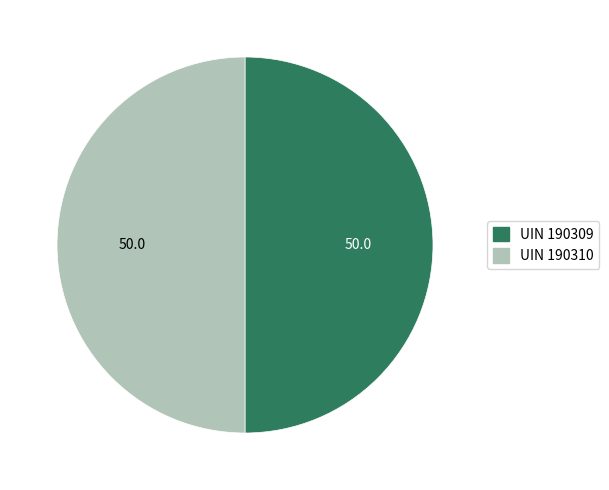

How many slices are in this pie chart?

2